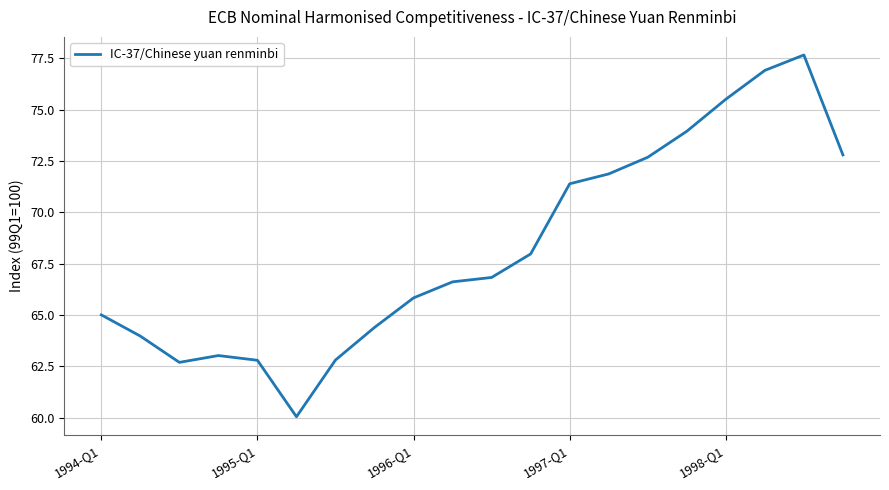

Reading left to right, extract all data points from this chart.

65.0	64.0	62.7	63.0	62.8	60.0	62.8	64.4	65.8	66.6	66.8	68.0	71.4	71.9	72.7	73.9	75.5	76.9	77.7	72.8